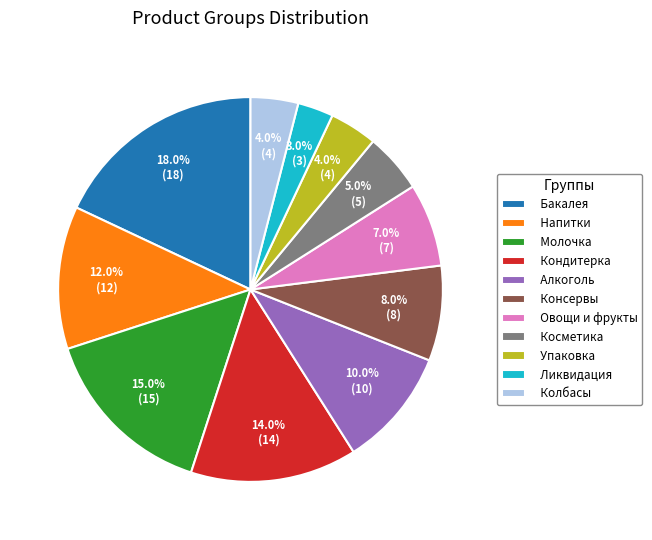

Does Бакалея account for over 50% of the chart?

No